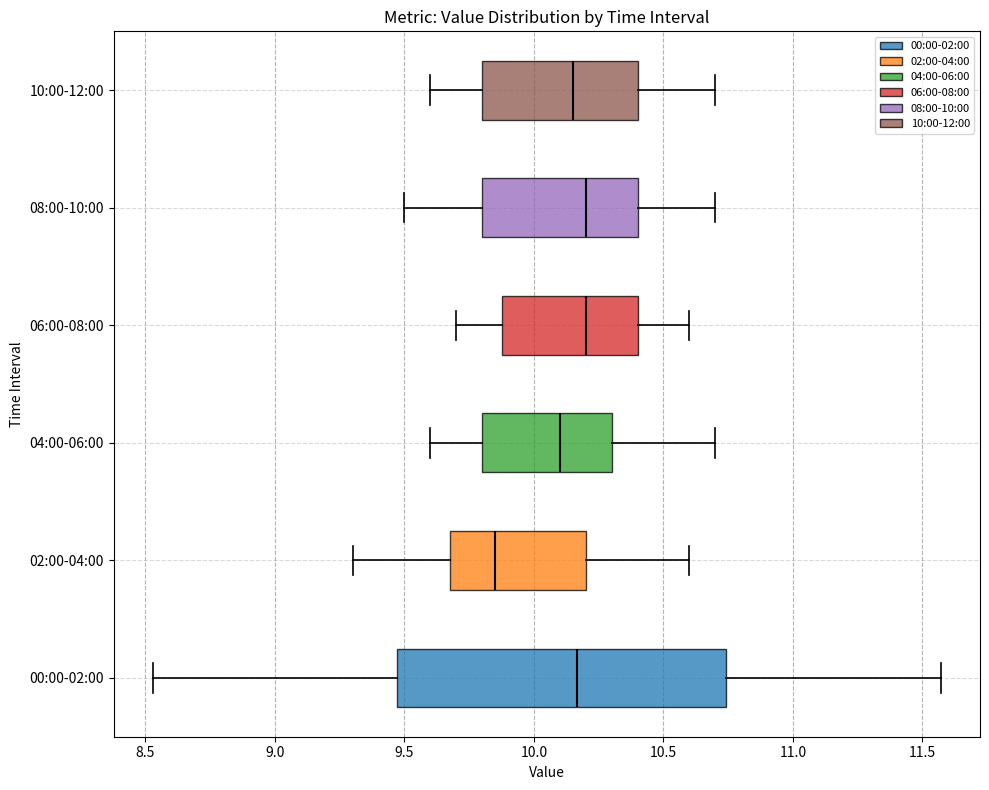

Which box is the widest, from its left edge to its right edge?

00:00-02:00